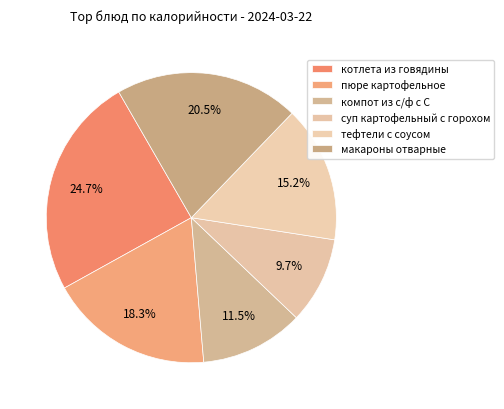

What is the change in value from суп картофельный с горохом to макароны отварные?

+117.0